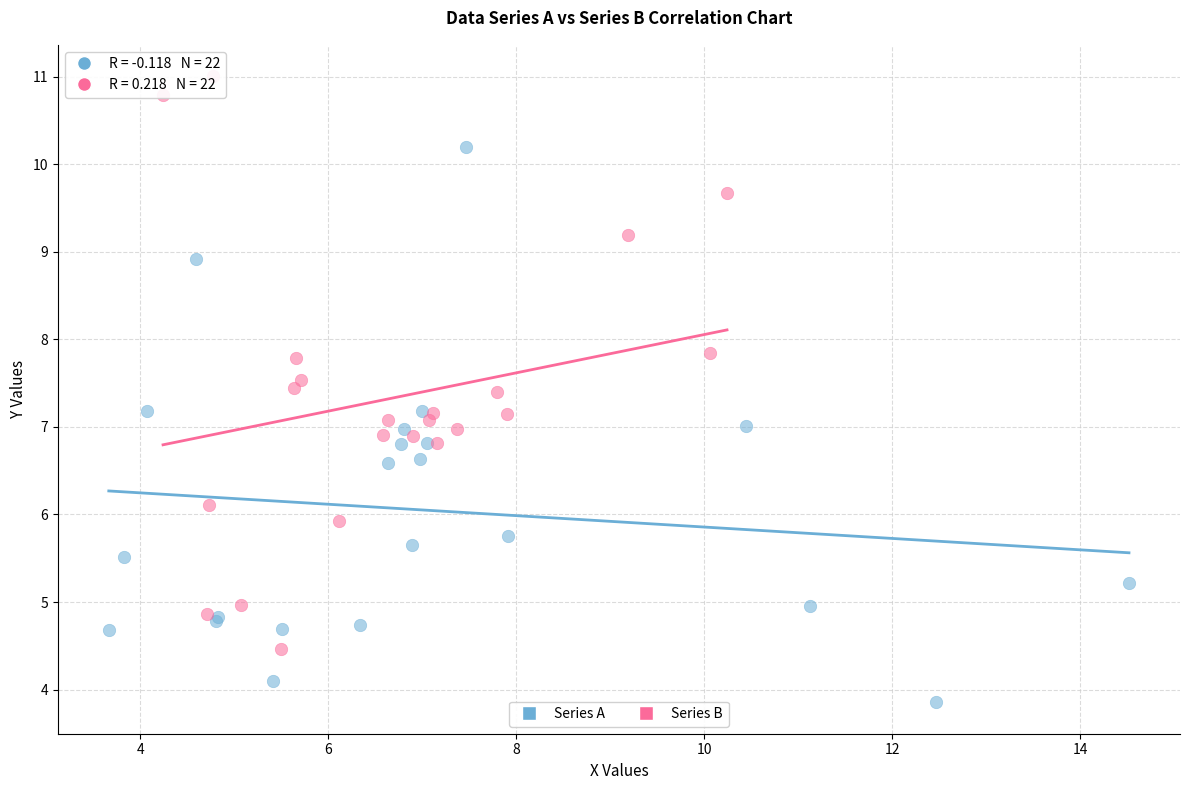

What are all the series names shown in the legend?

Series A, Series B